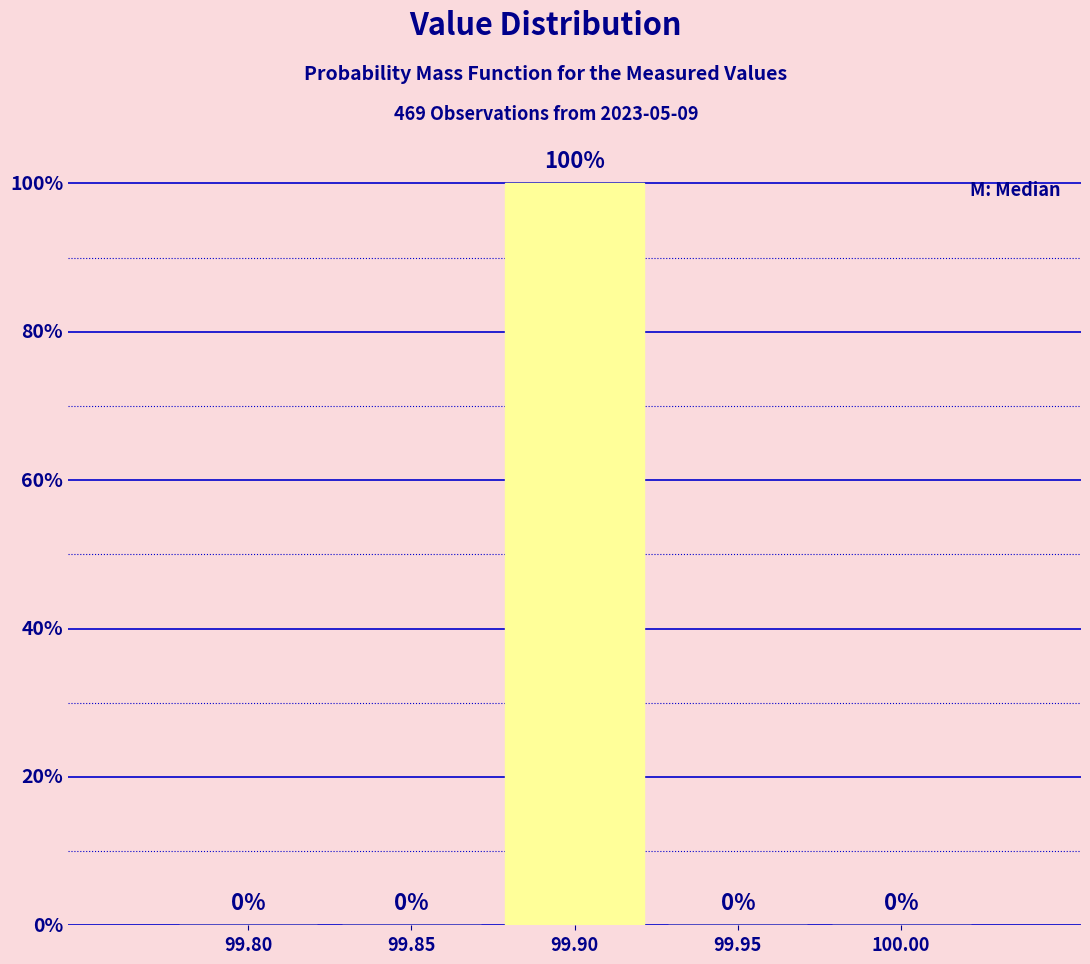

Are the bars horizontal?

No